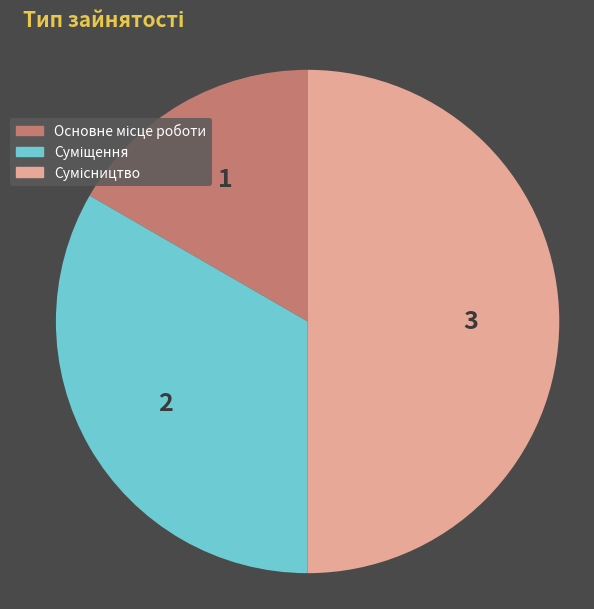

How many segments does this pie chart have?

3